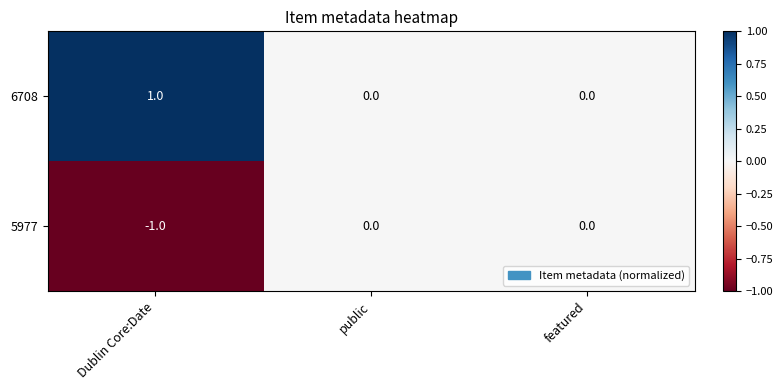

List the series in order of their overall mean, highest first.

6708, 5977